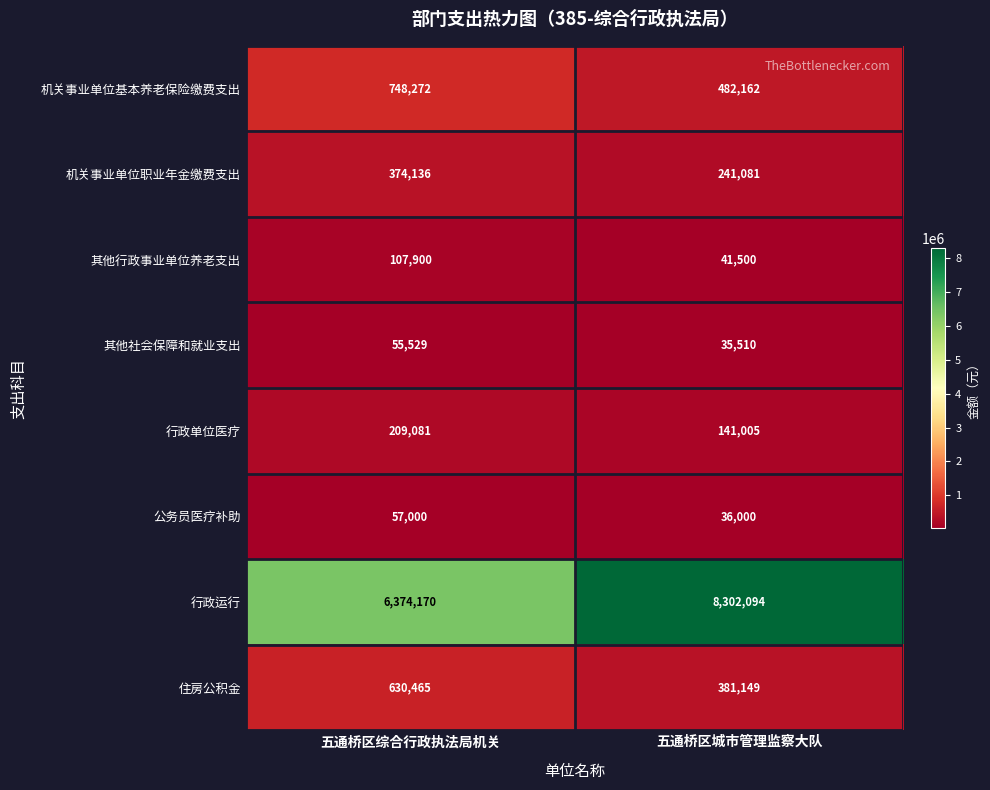

The 机关事业单位基本养老保险缴费支出 series shows 827626 at 五通桥区城市管理监察大队. True or false?

False